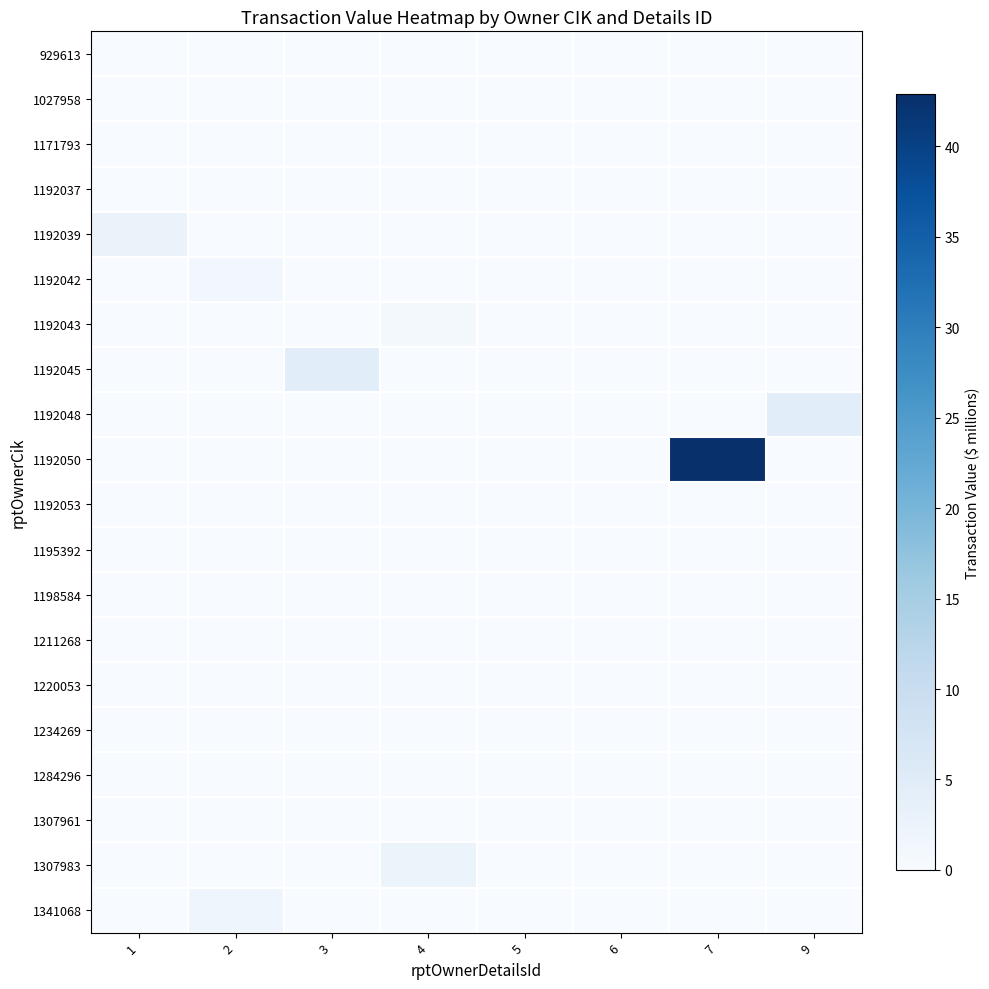

Which label corresponds to the largest value in the chart?

7